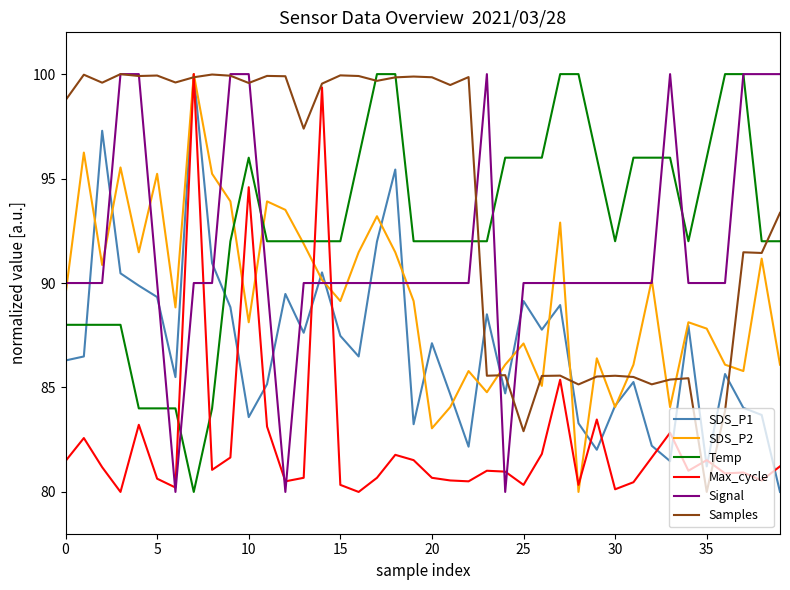

Which series has the largest total across all categories?

Samples